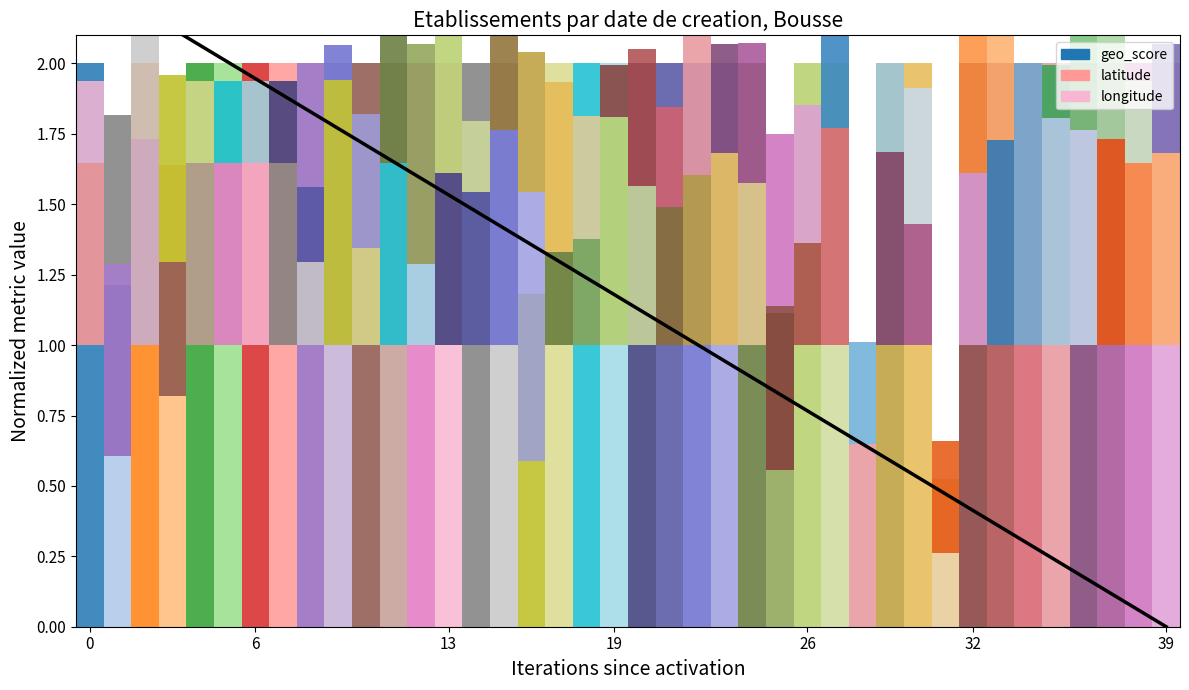

What is the change in value from 13 to 25?

-0.7